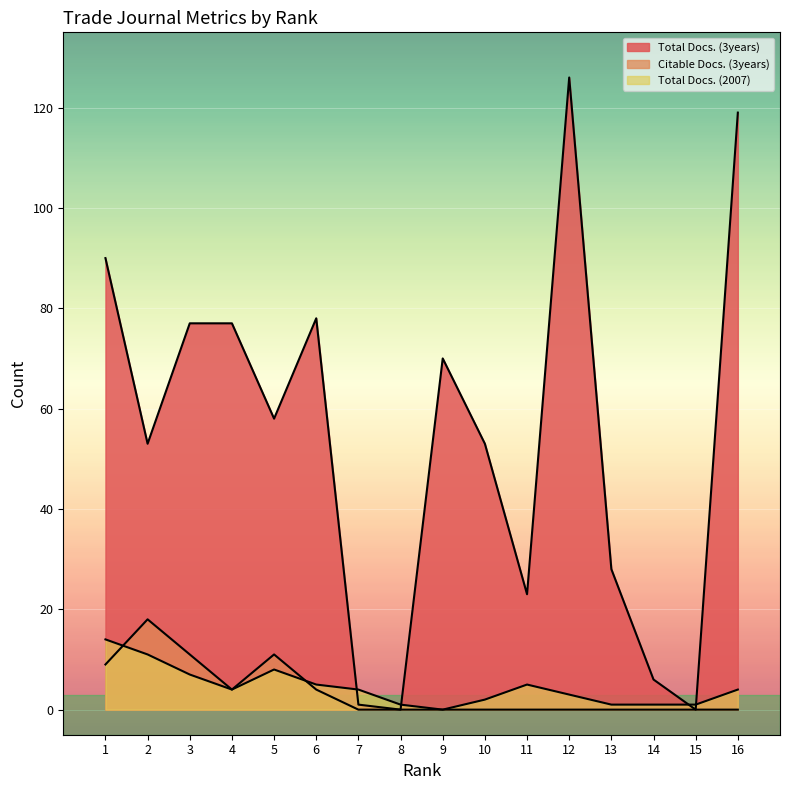

After their last crossing, which series has the higher values: Citable Docs. (3years) or Total Docs. (2007)?

Total Docs. (2007)